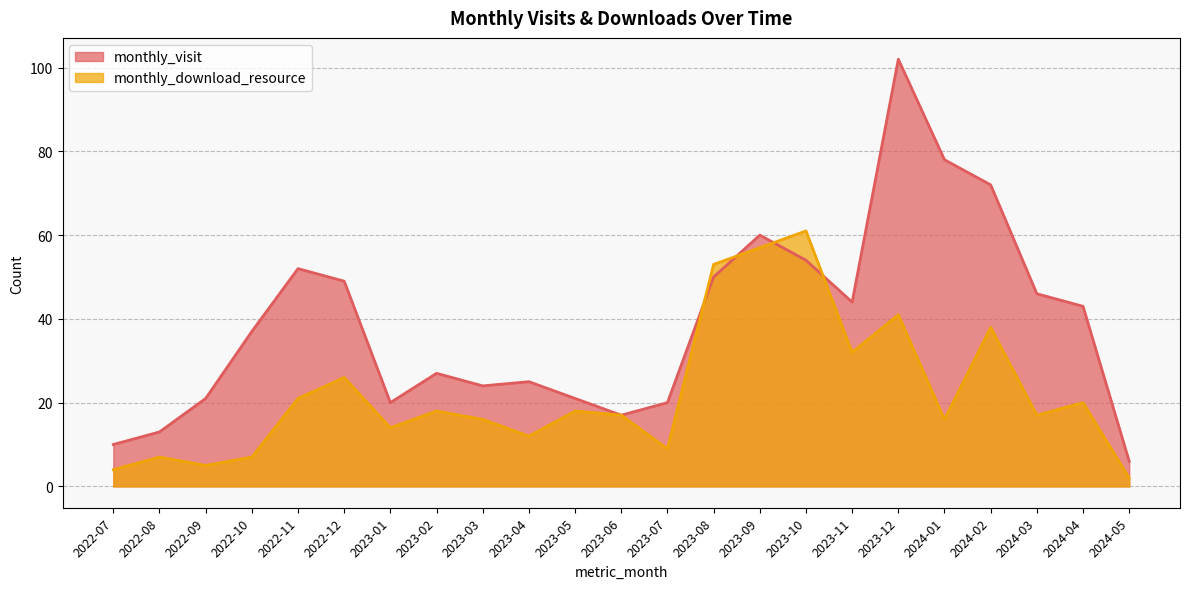

What is the sum of the monthly_visit values at 2024-03 and 2022-10?

83